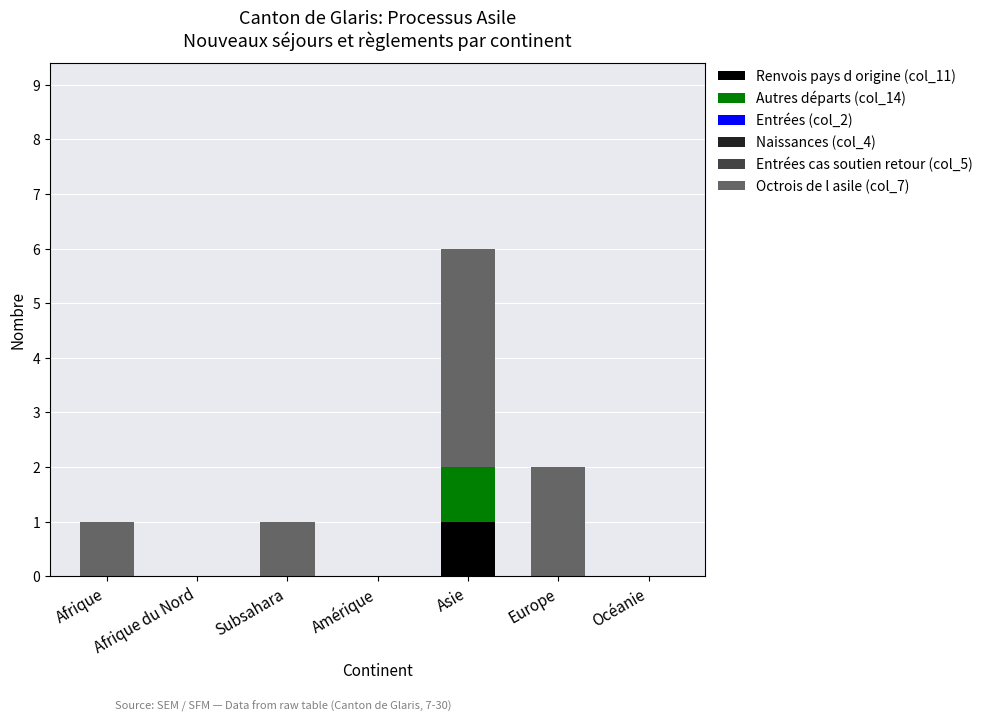

Which category has the highest value in the Renvois pays d origine (col_11) series?

Asie